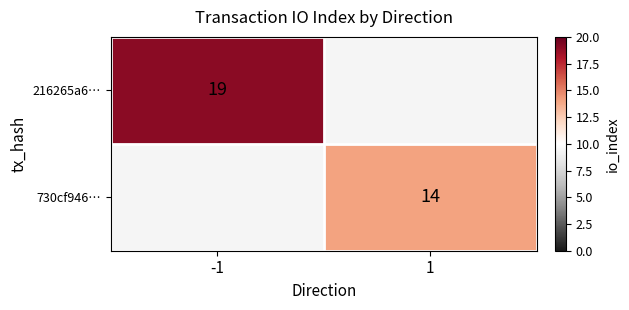

Is the value of 216265a6… at -1 greater than the value of 730cf946… at 1?

Yes